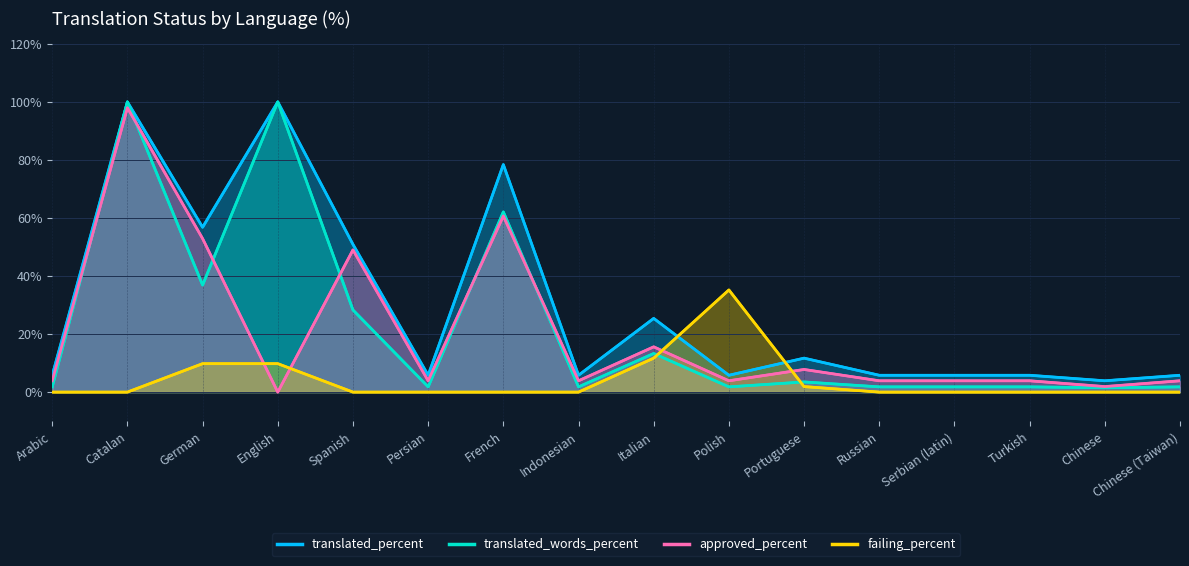

What is the spread (max minus min) of values at Spanish?

50.9